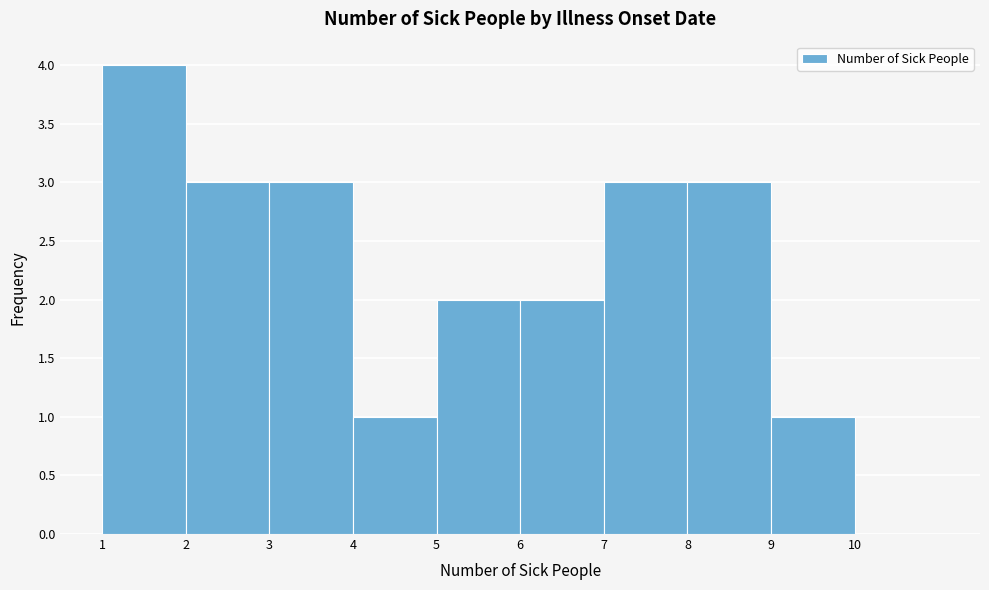

Over which range of the x-axis is the bar tallest?

1 to 2